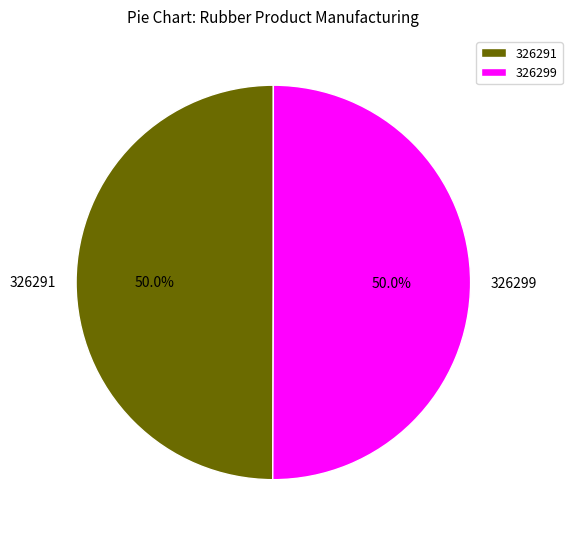

To the nearest percent, what portion does 326299 represent?

50%